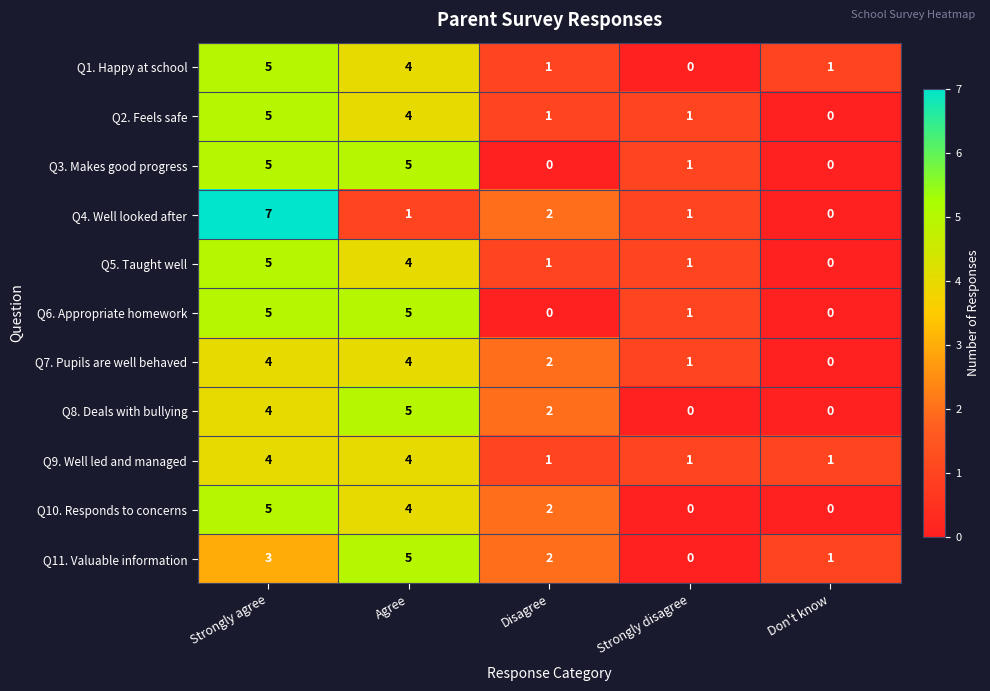

Count the Q2. Feels safe values in the range 1 to 4.

3